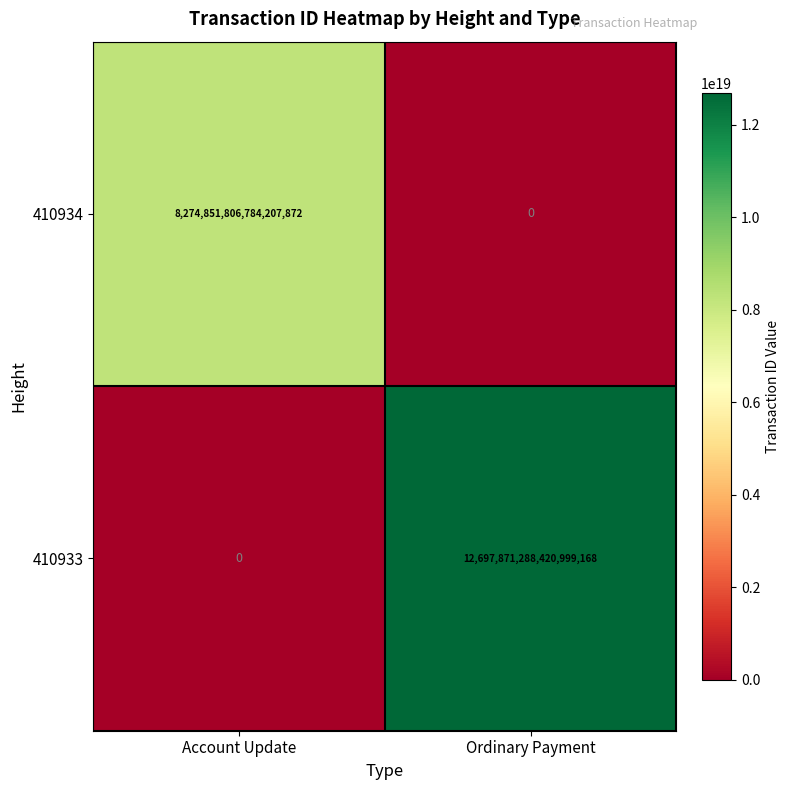

The value of 410934 at Ordinary Payment is -4428402282796329472. True or false?

False